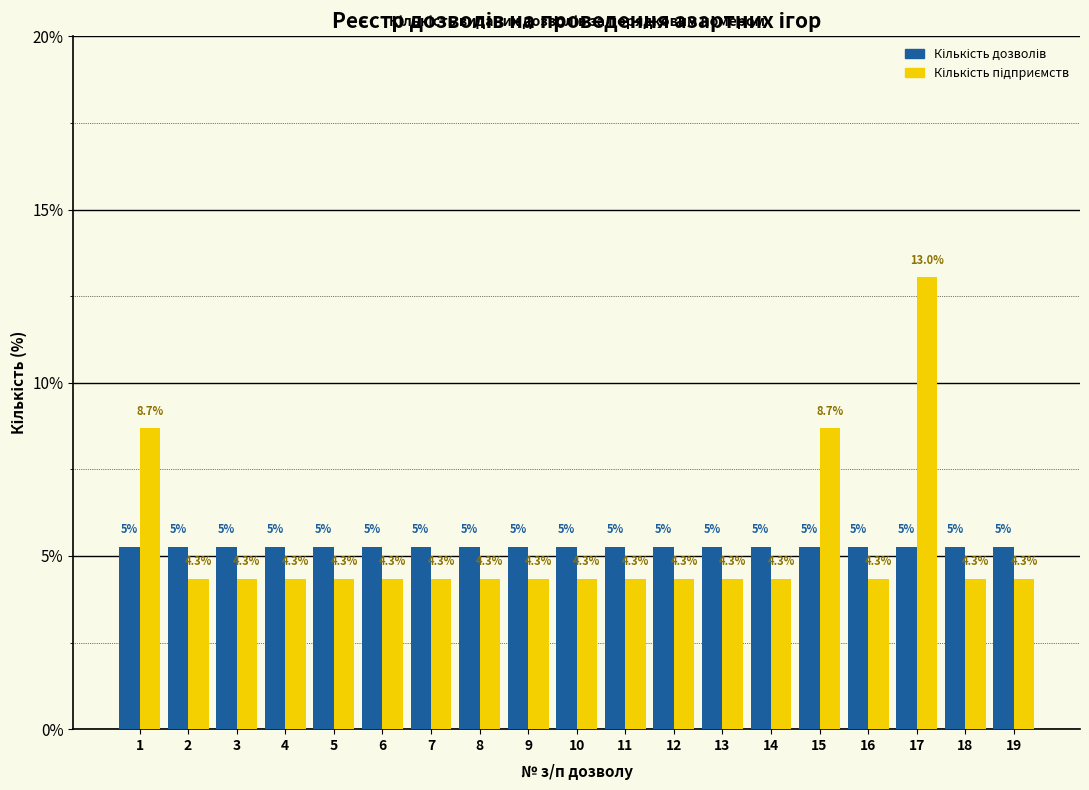

At which category is the sum across all series the highest?

17